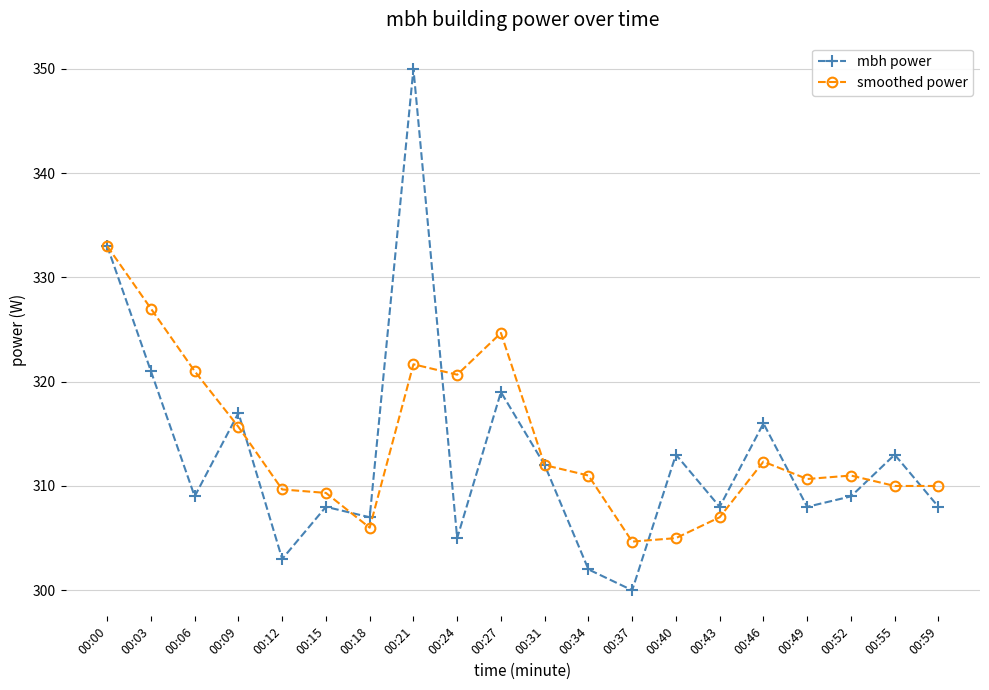

What is the total value across all series at 00:24?

625.7